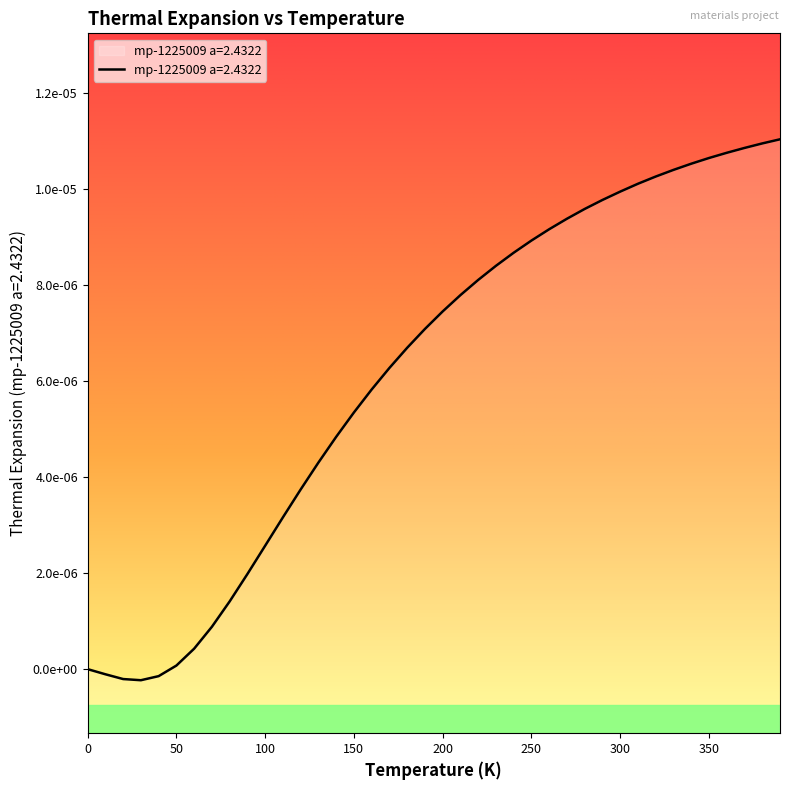

Does the chart display data point markers on the line(s)?

No